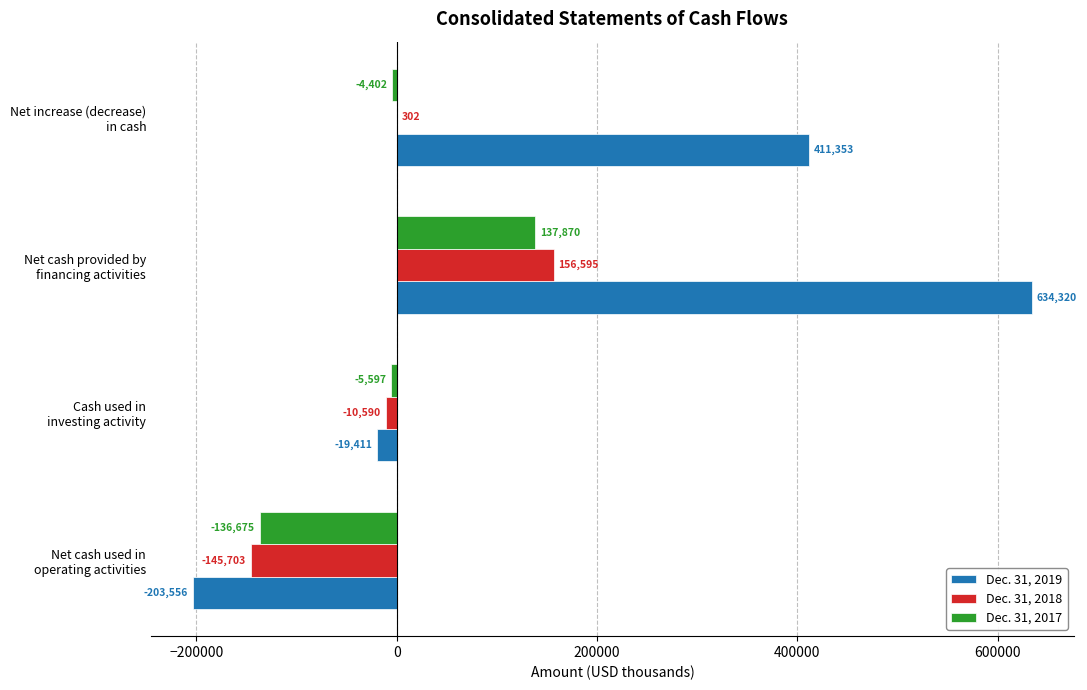

What is the highest value of the Dec. 31, 2017 series?

137870